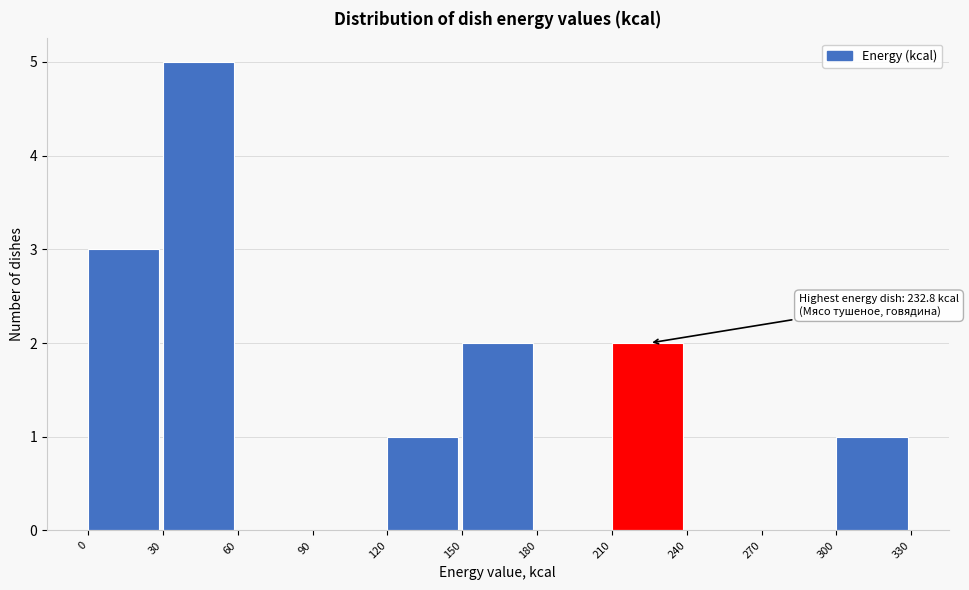

Over which range of the x-axis is the bar tallest?

30 to 60